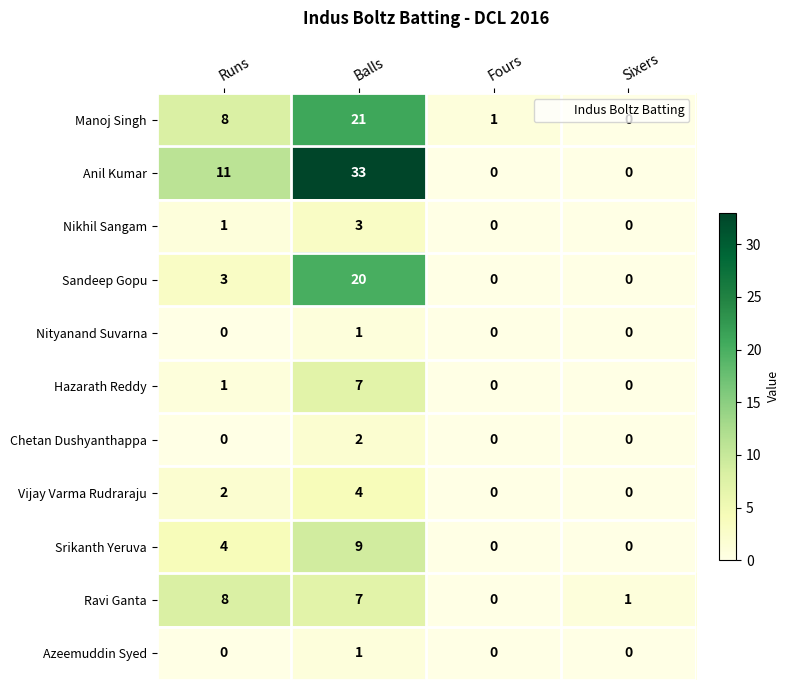

What is the sum of the Srikanth Yeruva values at Balls and Runs?

13